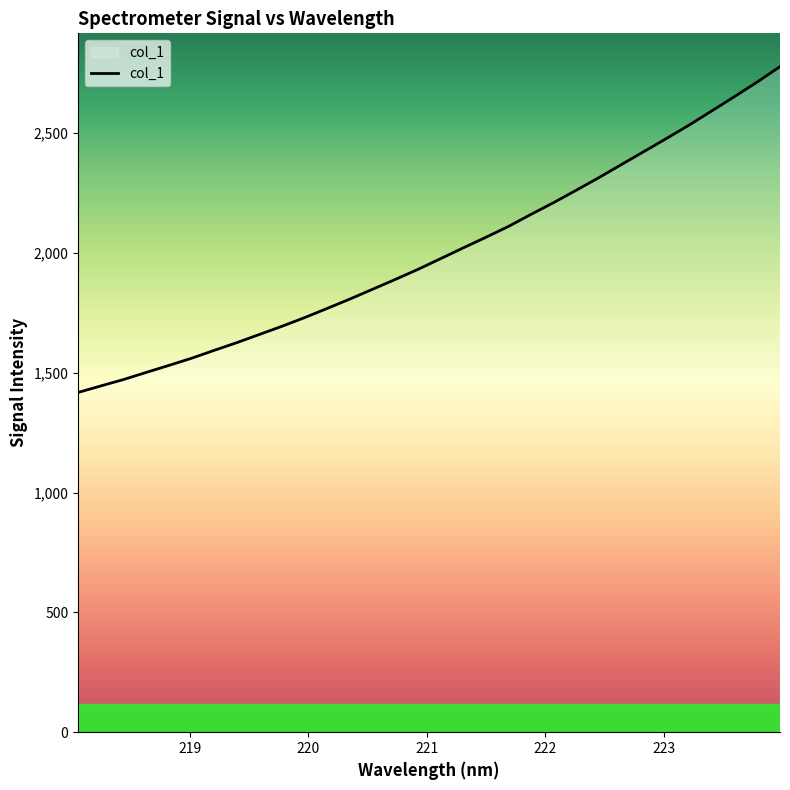

What is the smallest value displayed?

1418.1